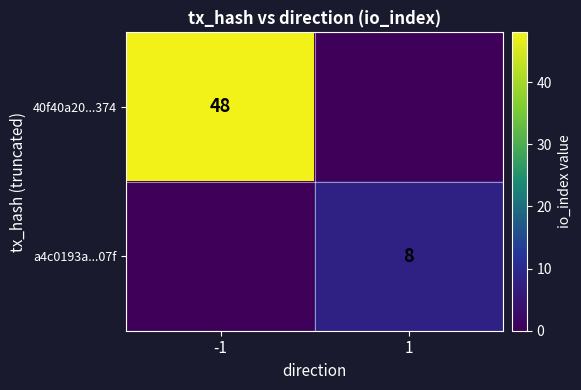

The value of a4c0193a...07f at 1 is 8. True or false?

True